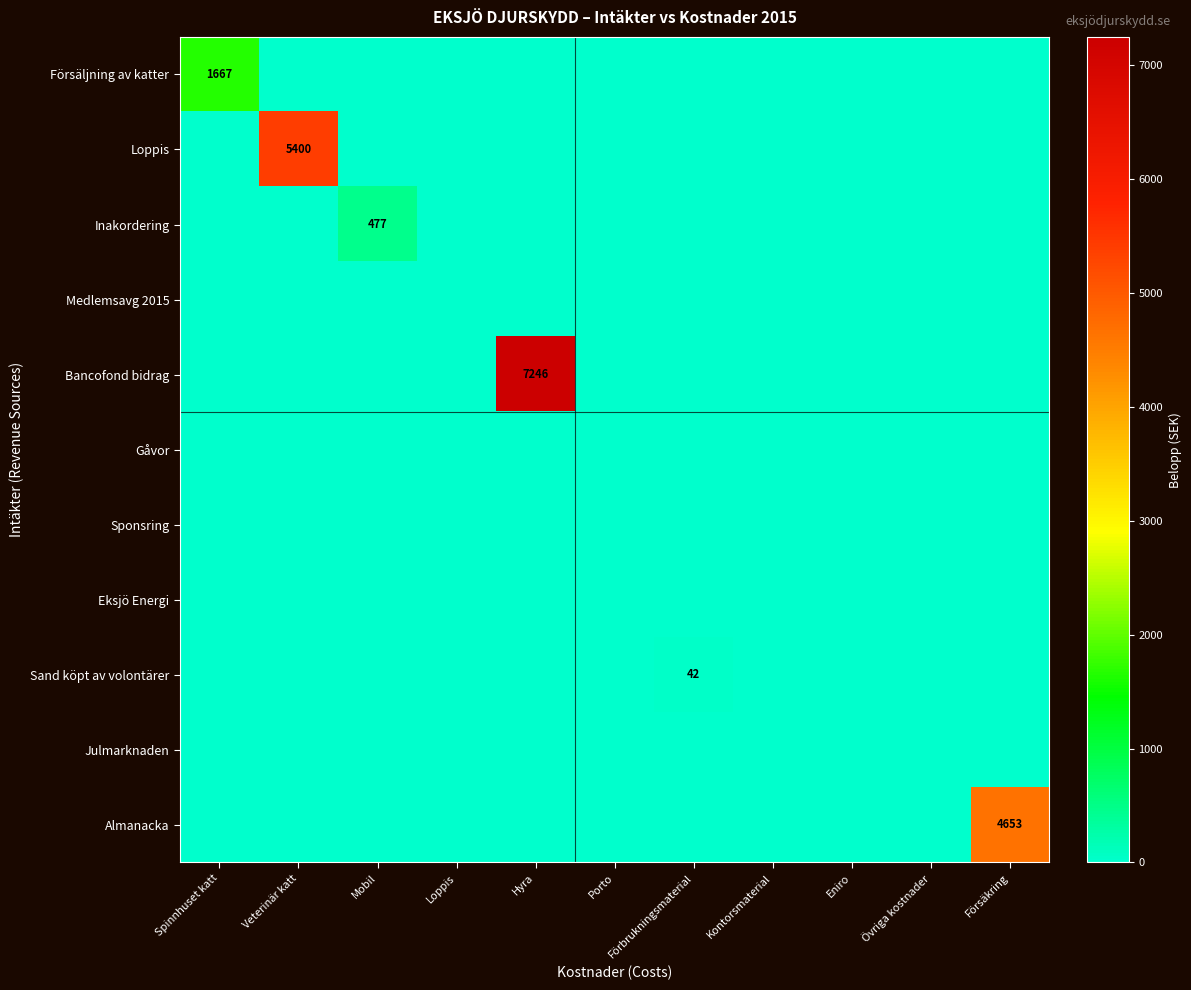

Where is Sand köpt av volontärer nearest to the value 21?

Spinnhuset katt